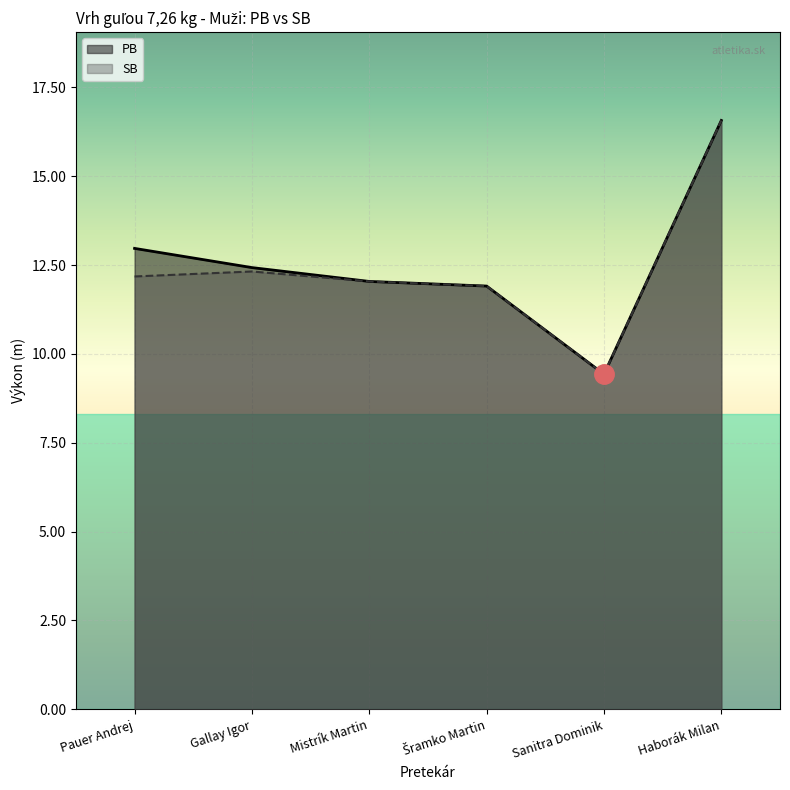

At which label does SB reach its peak?

Haborák Milan